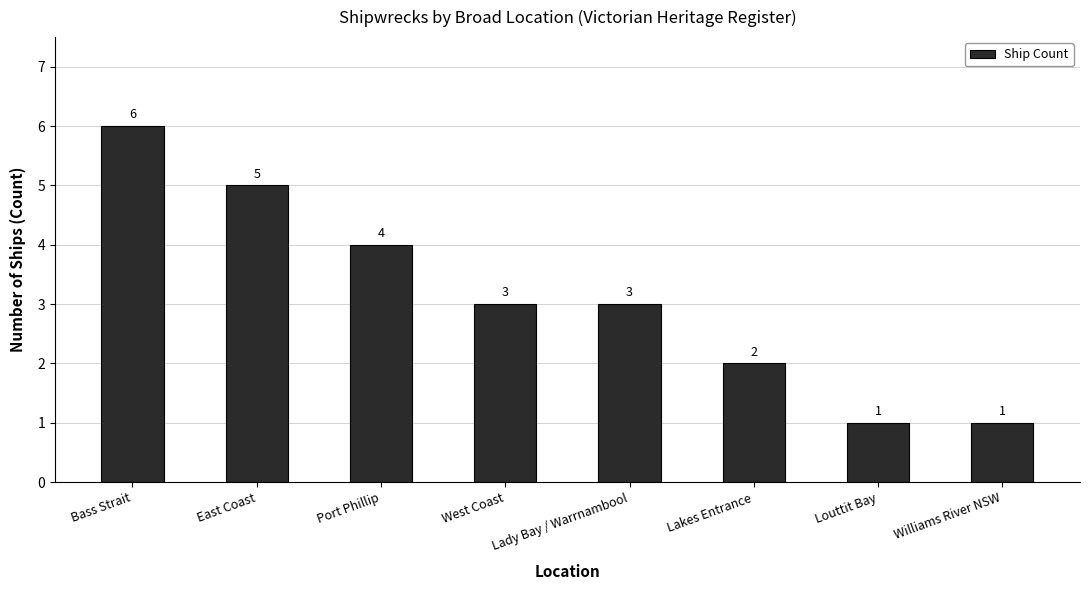

What is the approximate value at East Coast?

5